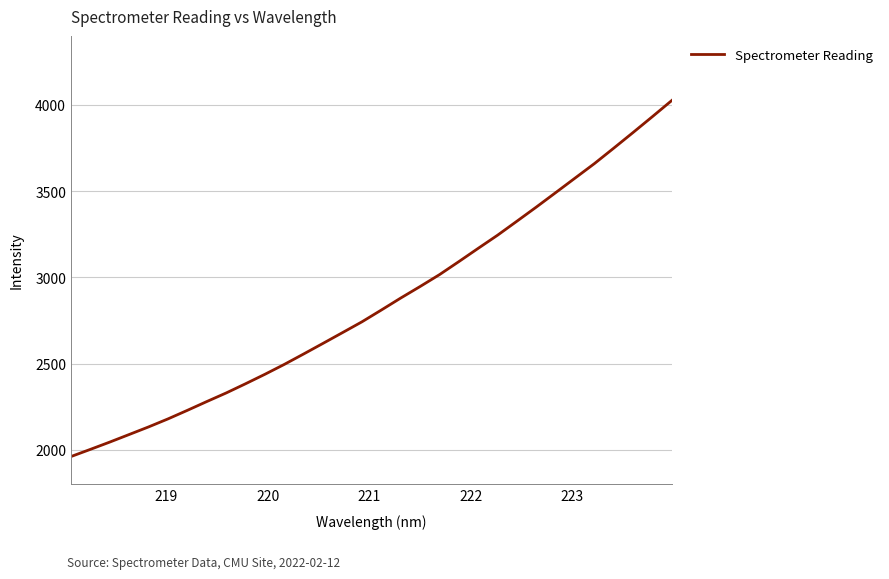

Does the chart display data point markers on the line(s)?

No